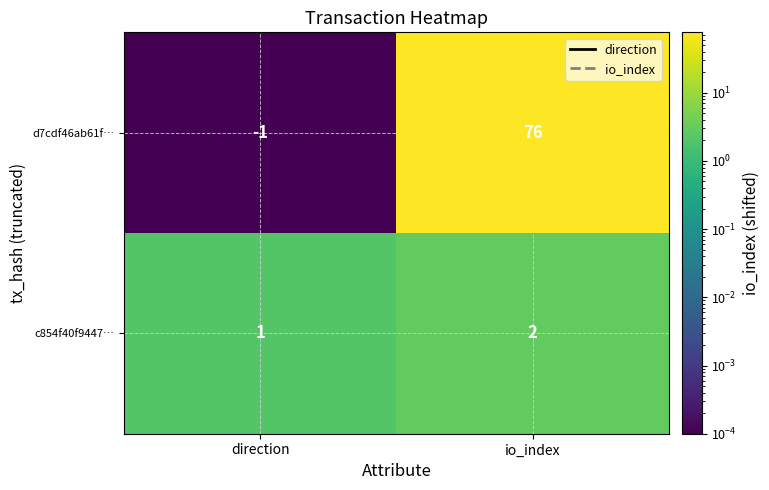

What is the sum of all c854f40f9447… values?

3